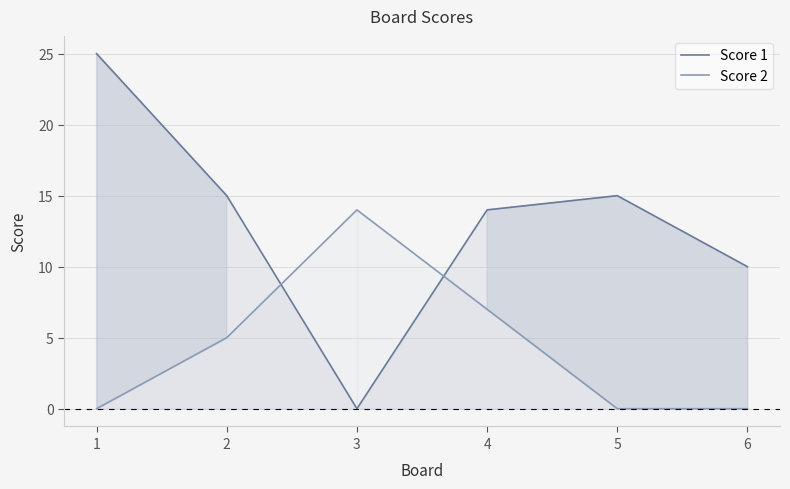

Reading left to right, list all the values displayed in this chart.

Score 1: 25	15	0	14	15	10
Score 2: 0	5	14	7	0	0